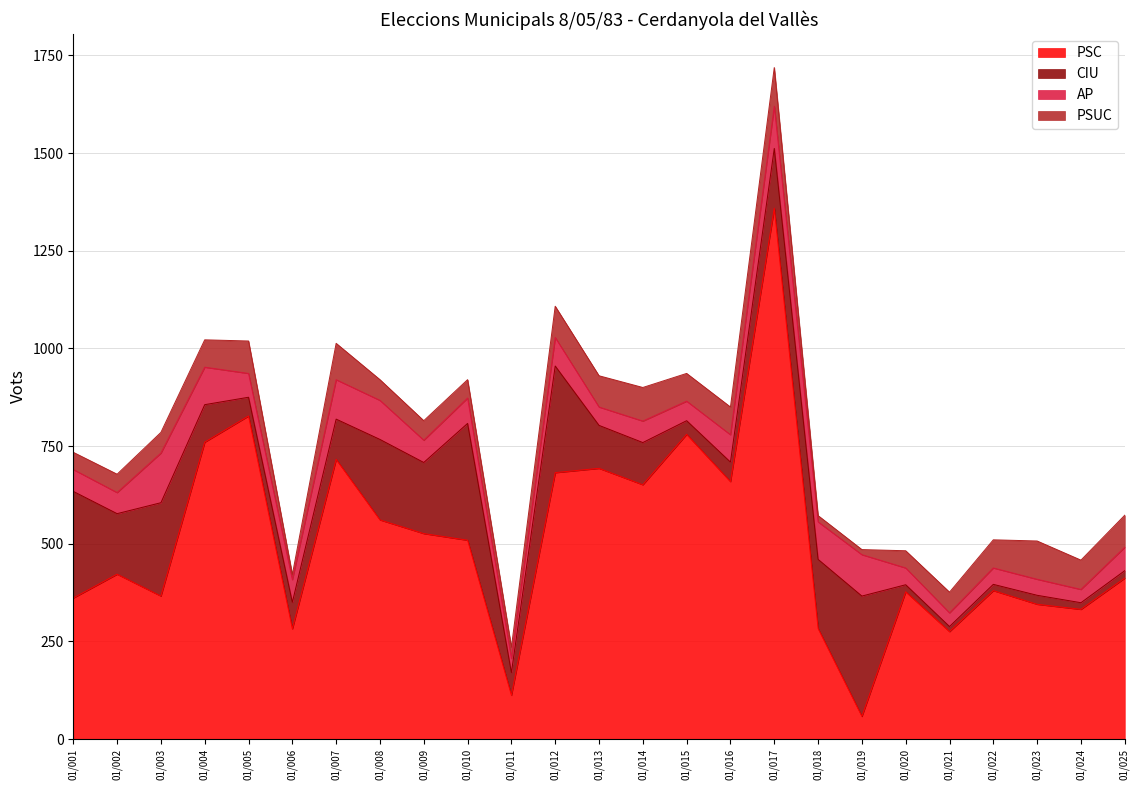

Does the chart display data point markers on the line(s)?

No